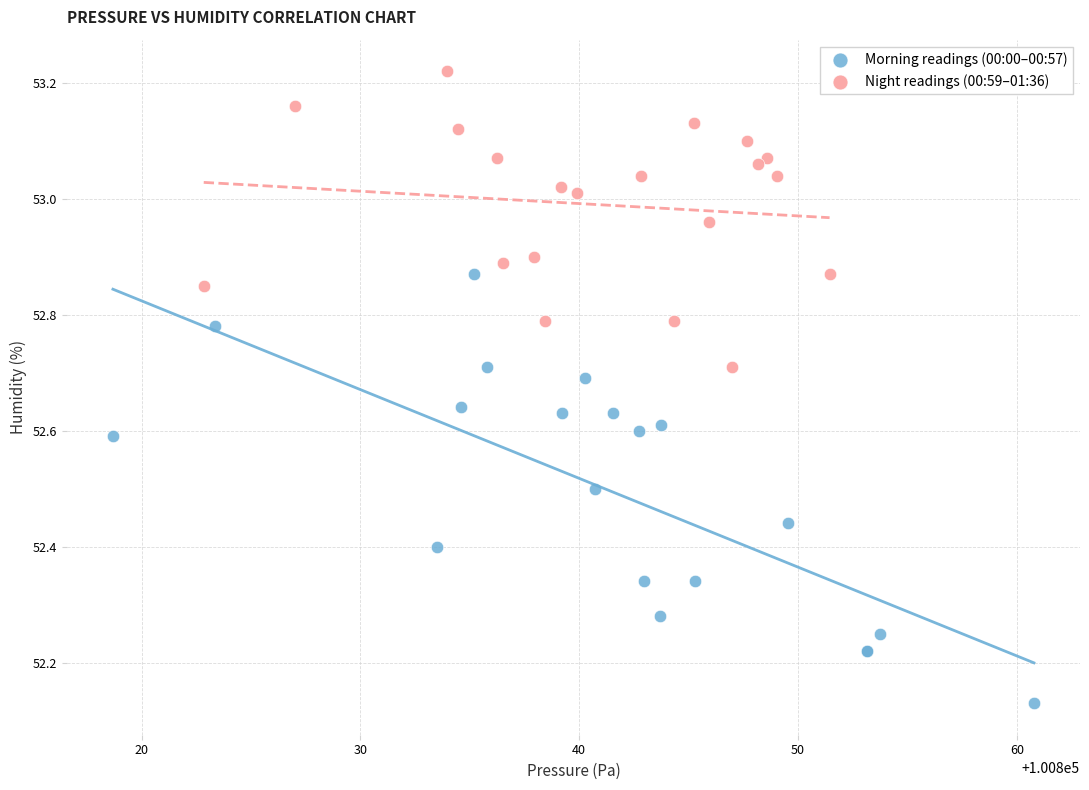

Which series reaches the maximum Y coordinate?

Night readings (00:59–01:36)